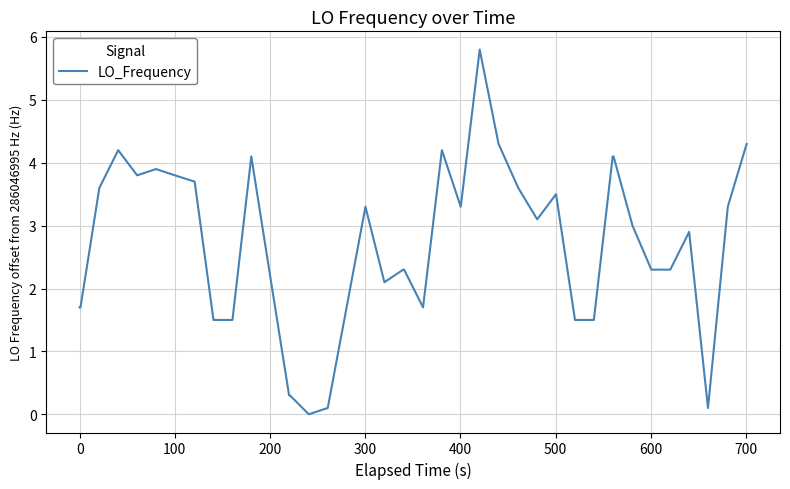

What is the greatest value displayed?

5.8